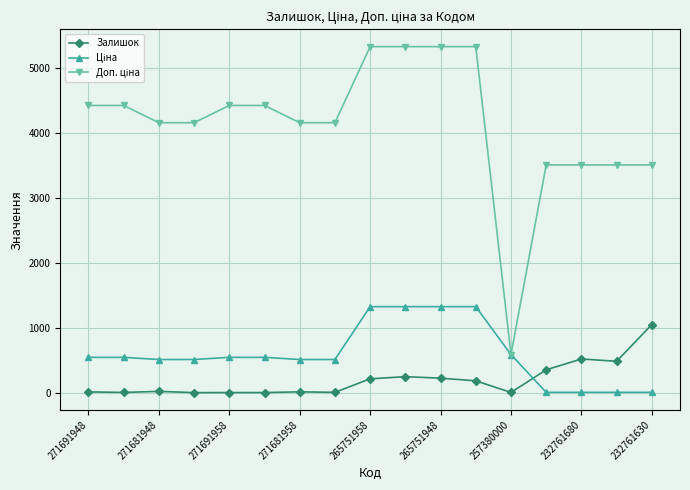

At how many categories does at least one series exceed 2726?

16